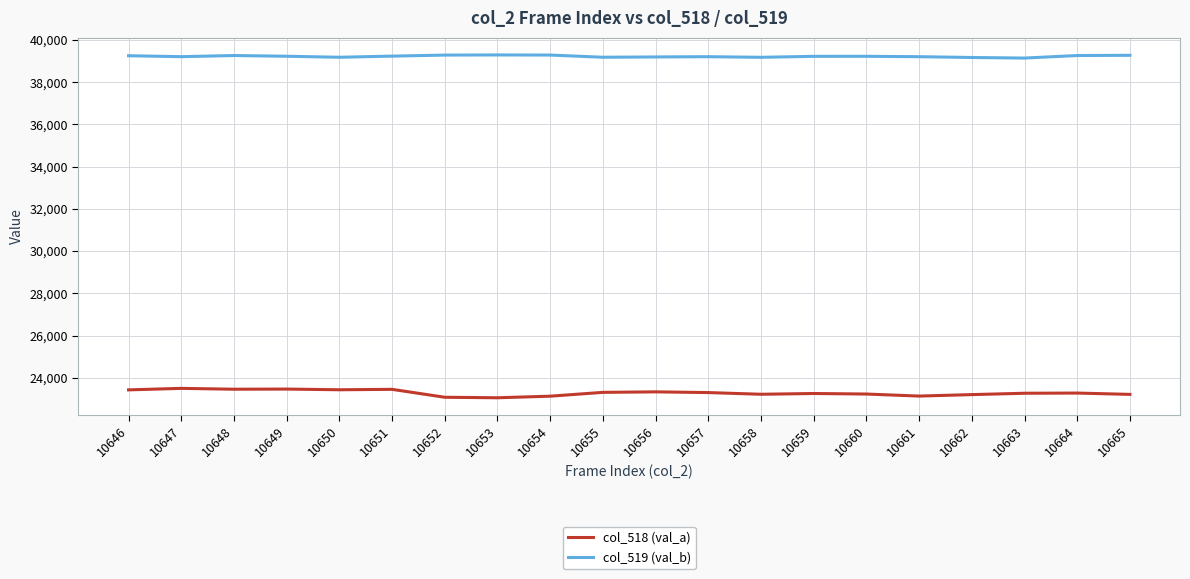

True or false: col_519 (val_b) and col_518 (val_a) intersect in this chart.

False